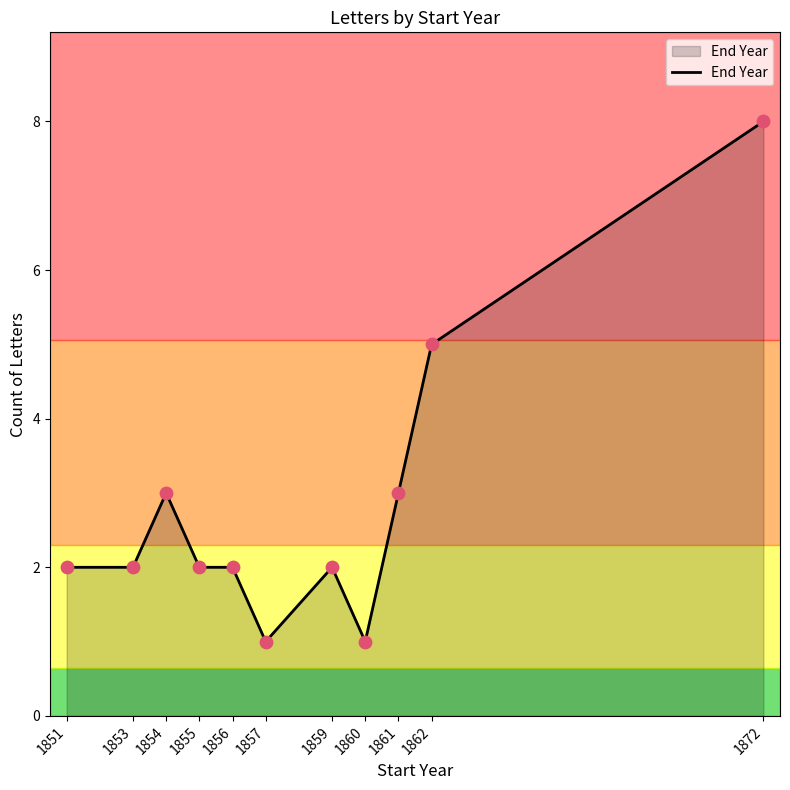

What is the change in value from 1859 to 1862?

+3